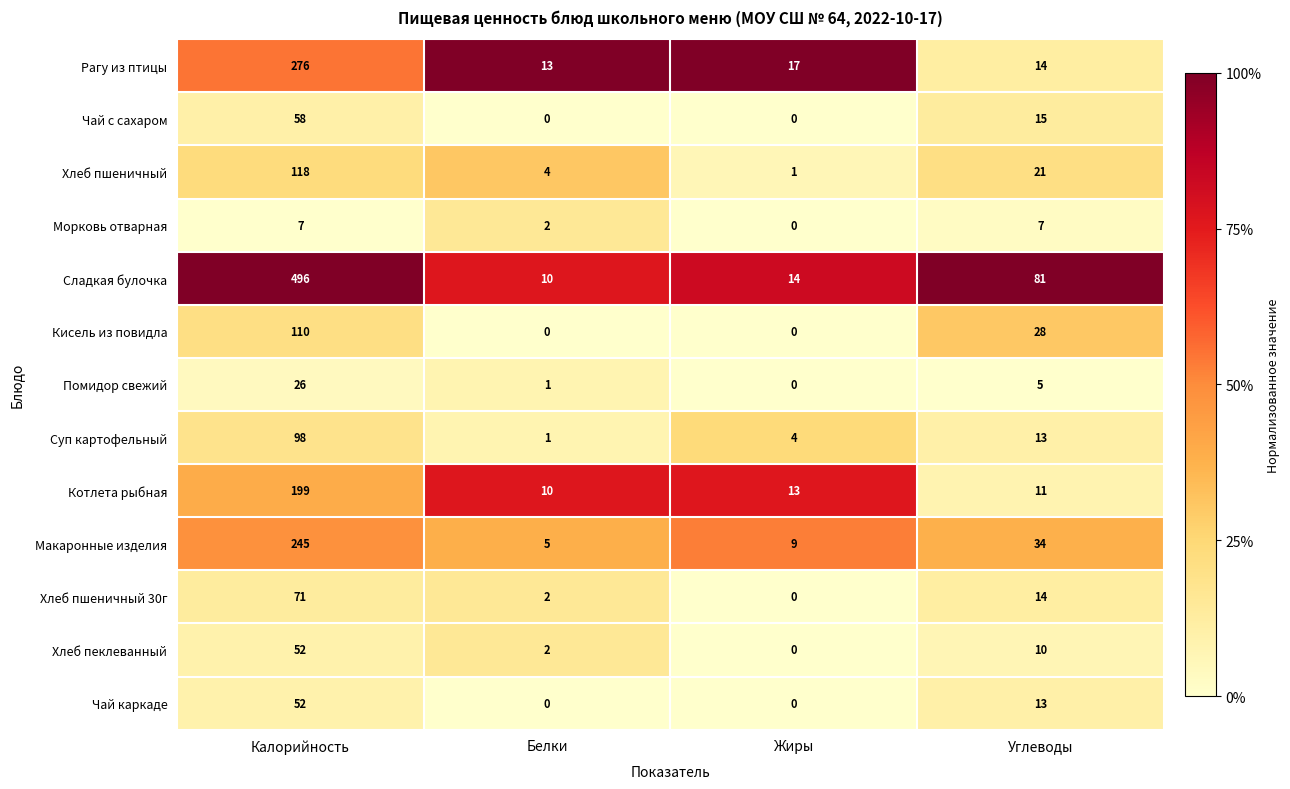

What is the maximum value shown in the chart?

496